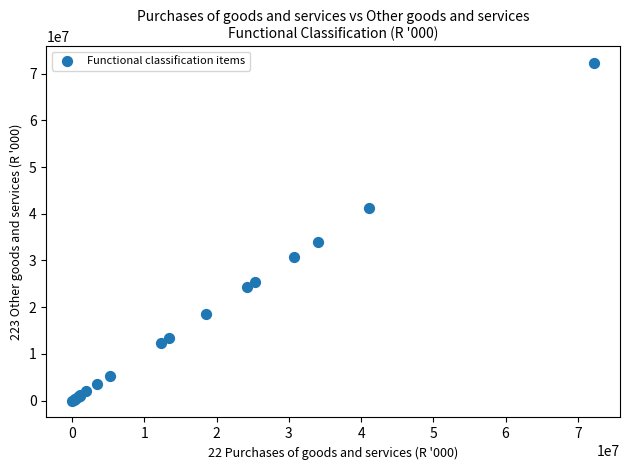

What Y value in the scatter plot is closest to 36130508?

33969107